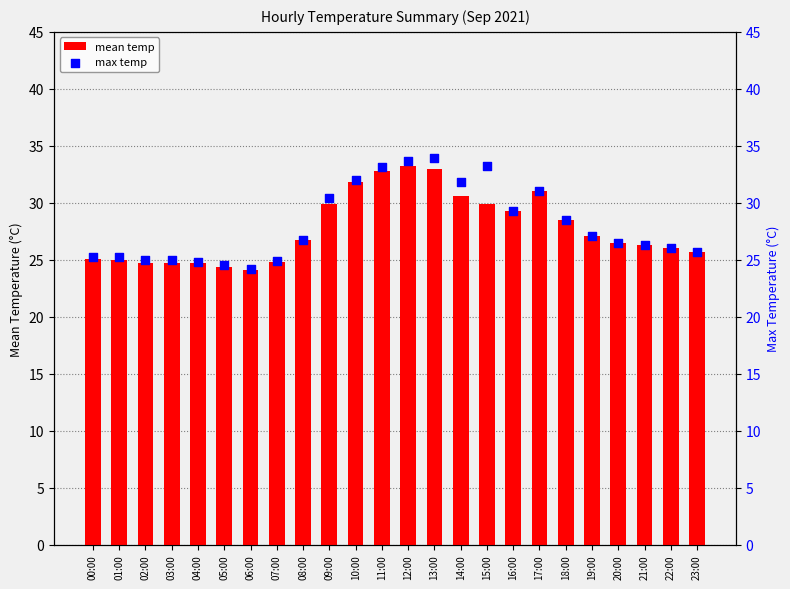

Which series reaches the minimum Y coordinate?

mean temp